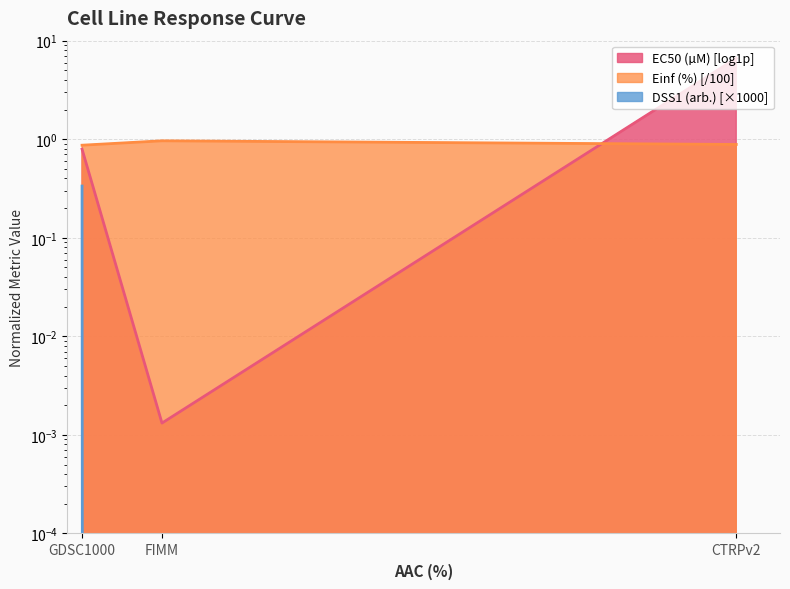

How many distinct data groups are displayed?

3